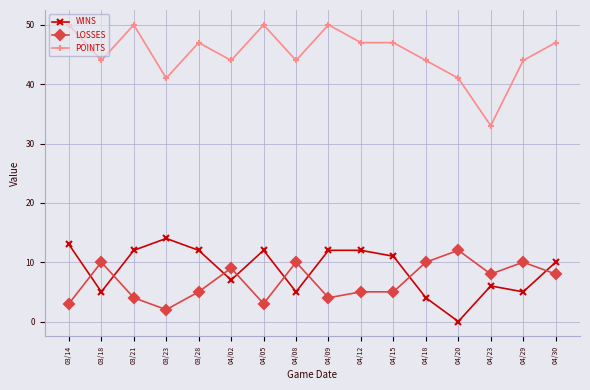

At which category does LOSSES reach its first local valley?

03/23